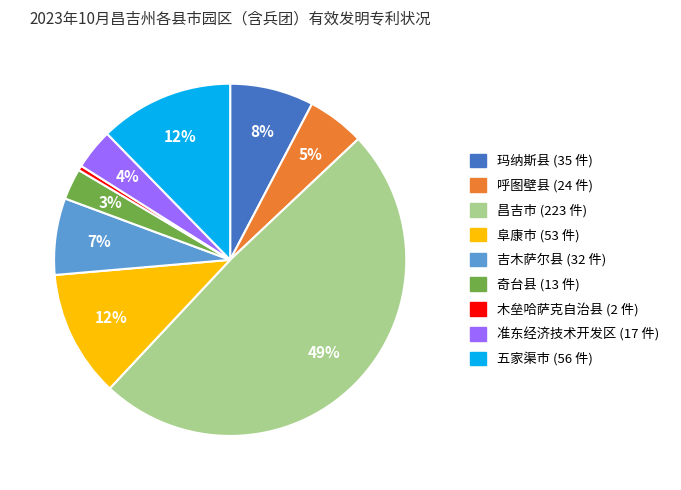

Combined, do 准东经济技术开发区 and 阜康市 account for over 50%?

No